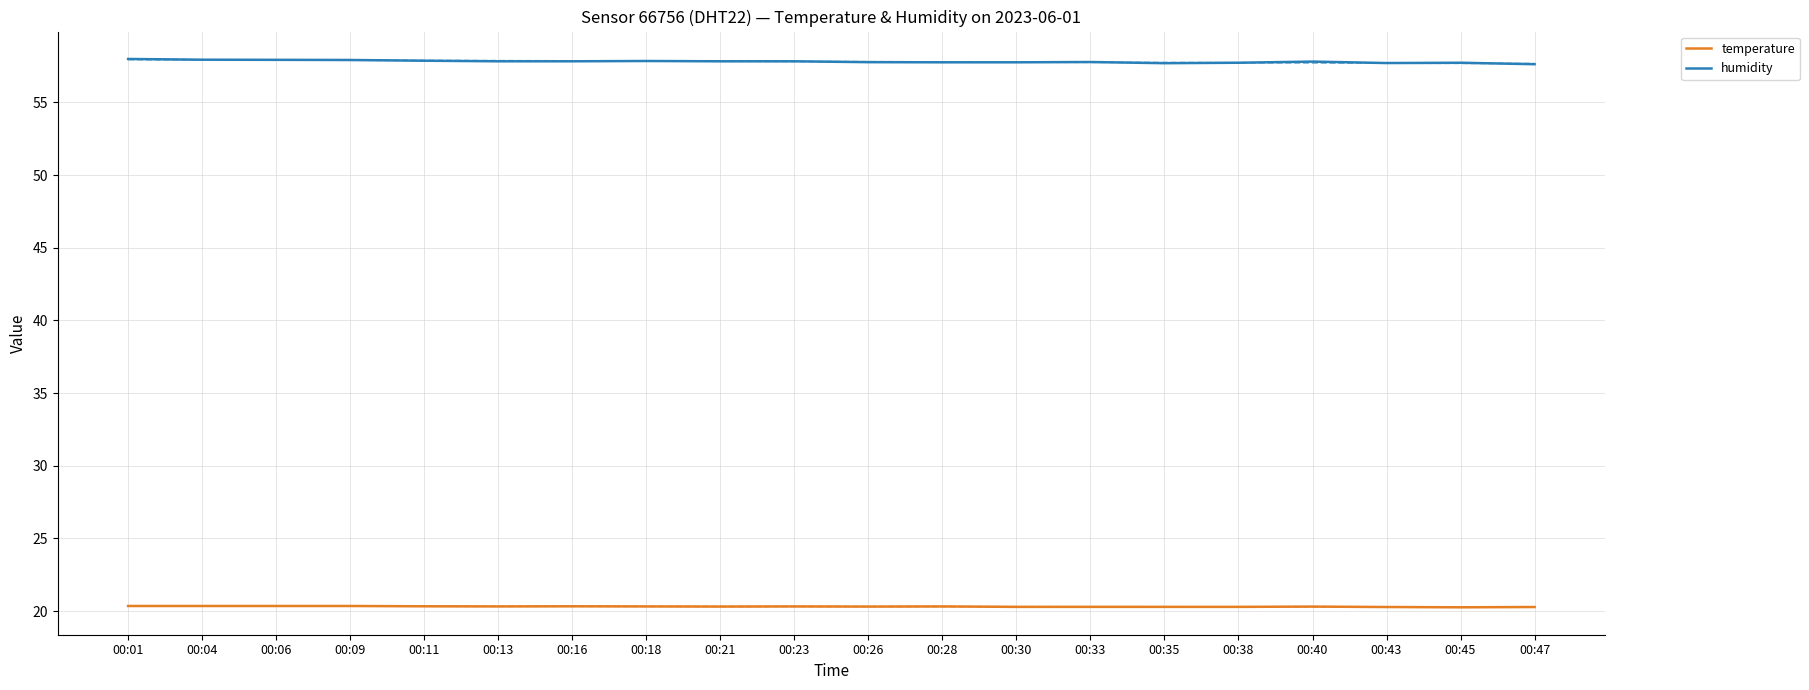

How many distinct data groups are displayed?

4